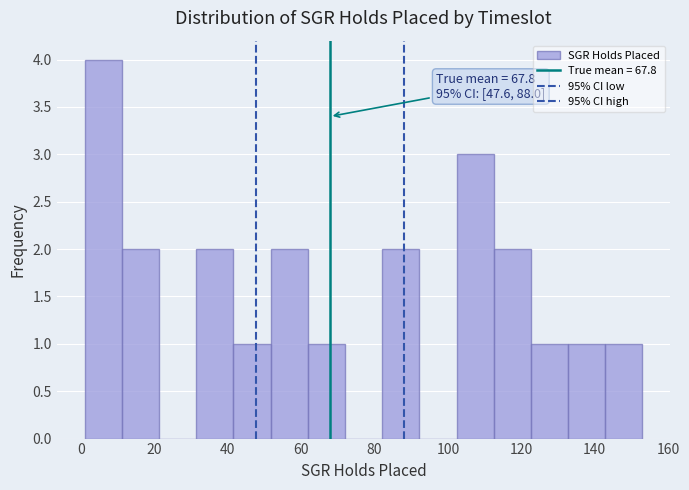

Which range on the x-axis has the tallest bar?

2 to 12